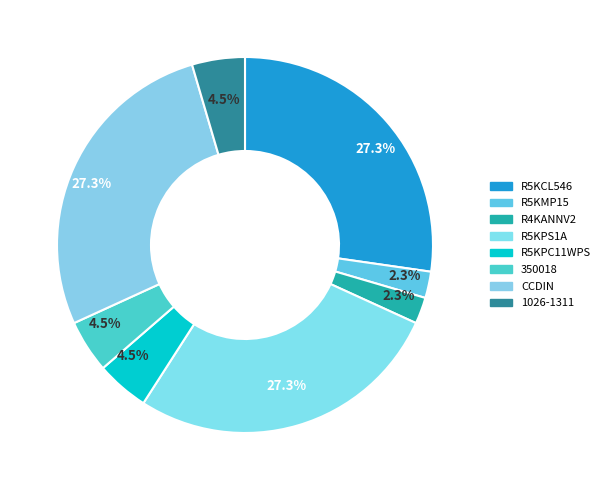

Is there any slice that represents more than half of the pie?

No